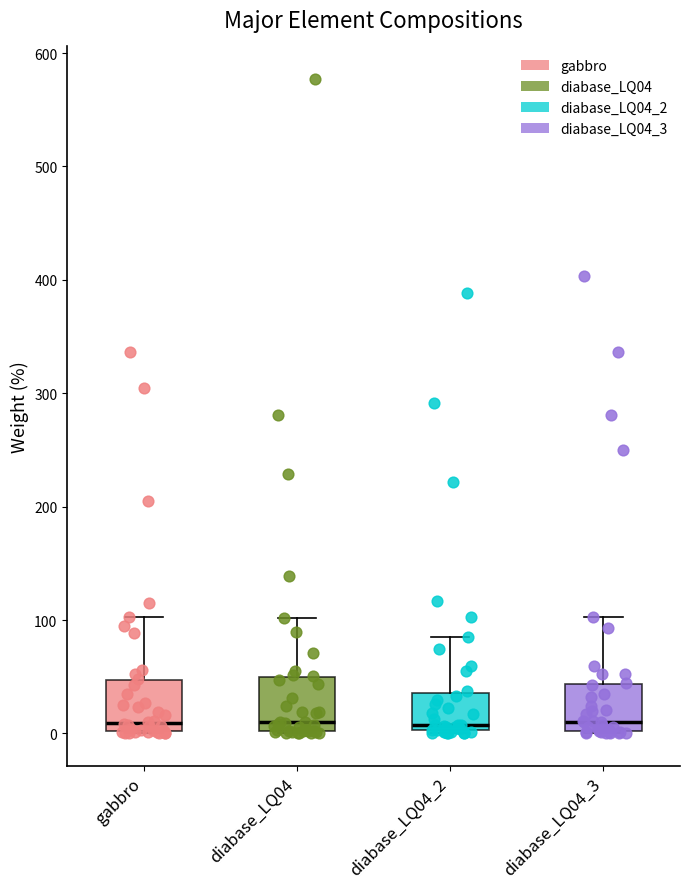

Reading left to right, transcribe this box plot: for each box, give where its median line is, the range the box spans, and where its two whiskers end, as read against the y-axis. The values are not printed on the chart, so give them approximately, as read against the axis.

gabbro: median 10, box 0 to 50, whiskers 0 to 100
diabase_LQ04: median 10, box 0 to 50, whiskers 0 to 100
diabase_LQ04_2: median 10, box 0 to 40, whiskers 0 to 90
diabase_LQ04_3: median 10, box 0 to 40, whiskers 0 to 100